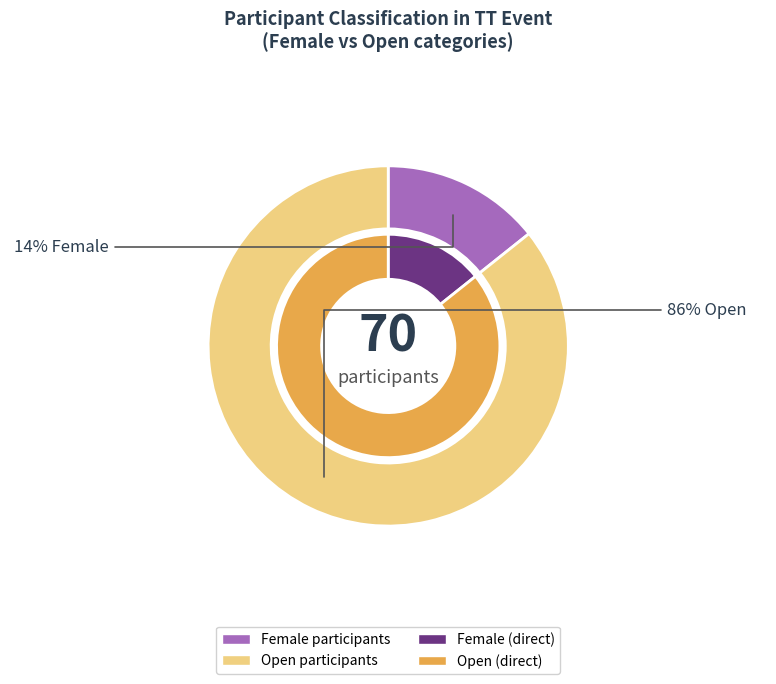

True or false: Open accounts for 86% of the total.

True